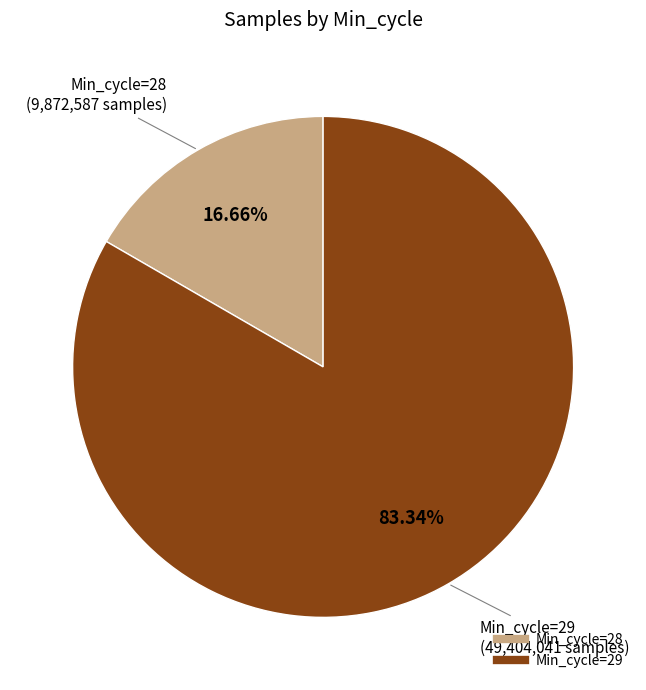

Is there any slice that represents more than half of the pie?

Yes